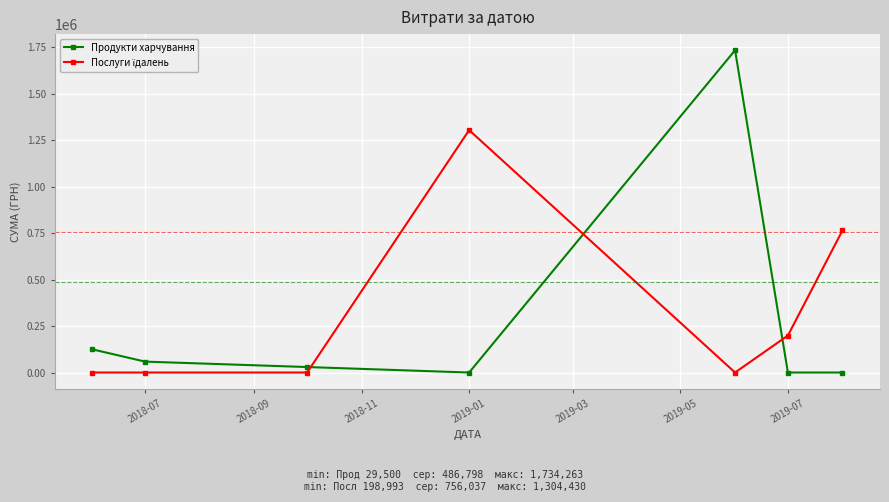

At how many categories does at least one series exceed 1086767?

2